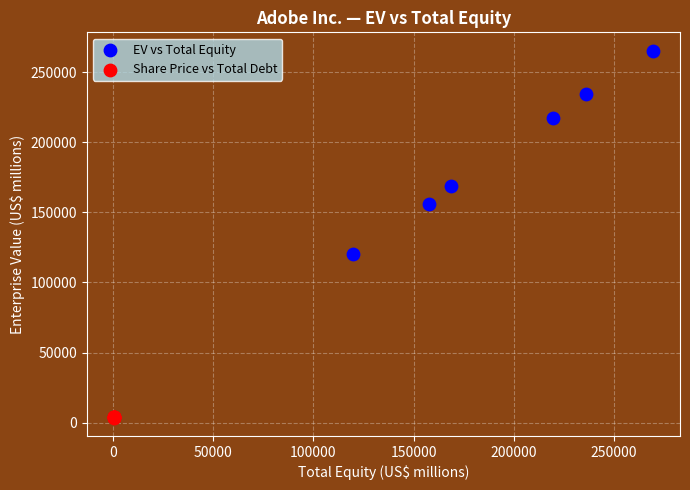

Which series has the widest spread of Y values?

EV vs Total Equity